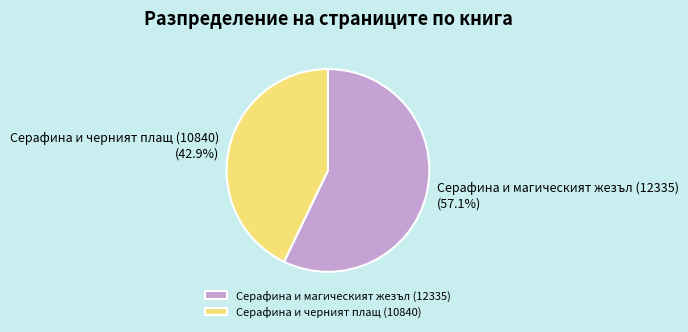

Rank the categories by value from lowest to highest.

Серафина и черният плащ (10840), Серафина и магическият жезъл (12335)